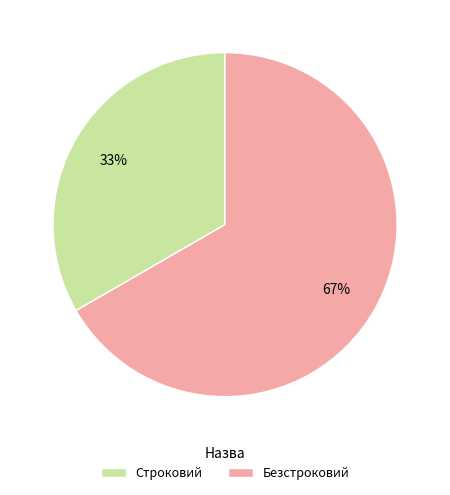

Rank the categories by value from lowest to highest.

Строковий, Безстроковий